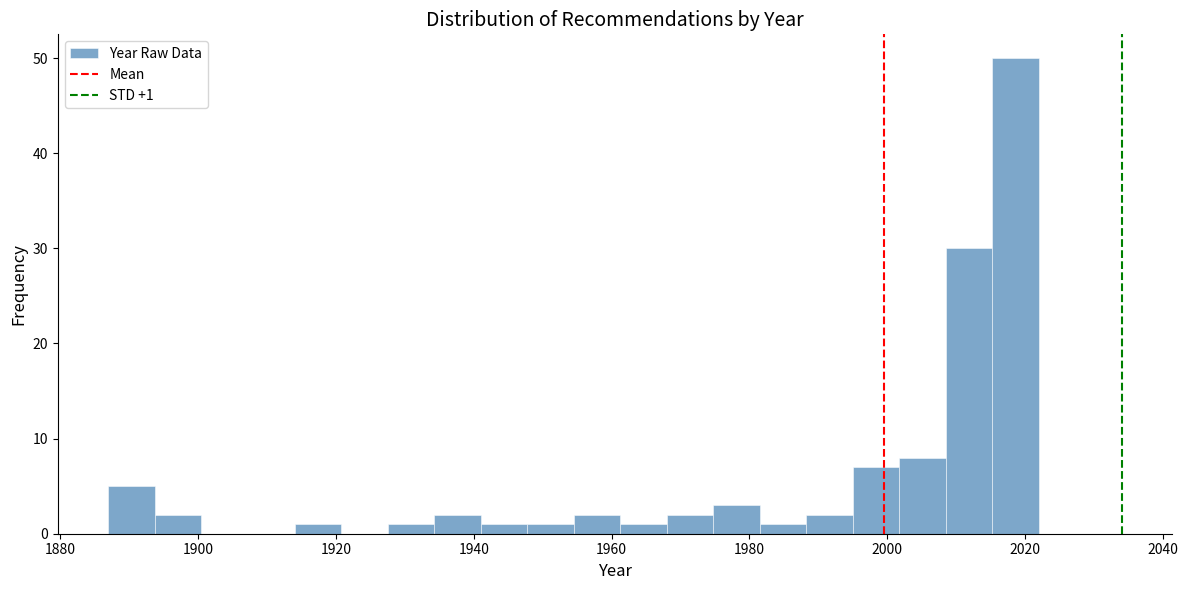

Read against the x-axis, roughly where is the centre of the tallest bar?

2018